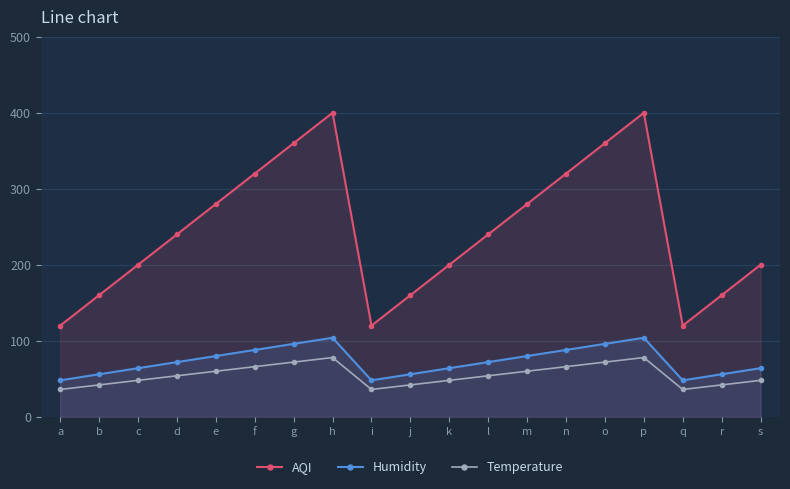

Reading left to right, list all the values displayed in this chart.

AQI: a=120	b=160	c=200	d=240	e=280	f=320	g=360	h=400	i=120	j=160	k=200	l=240	m=280	n=320	o=360	p=400	q=120	r=160	s=200
Humidity: a=48	b=56	c=64	d=72	e=80	f=88	g=96	h=104	i=48	j=56	k=64	l=72	m=80	n=88	o=96	p=104	q=48	r=56	s=64
Temperature: a=36	b=42	c=48	d=54	e=60	f=66	g=72	h=78	i=36	j=42	k=48	l=54	m=60	n=66	o=72	p=78	q=36	r=42	s=48